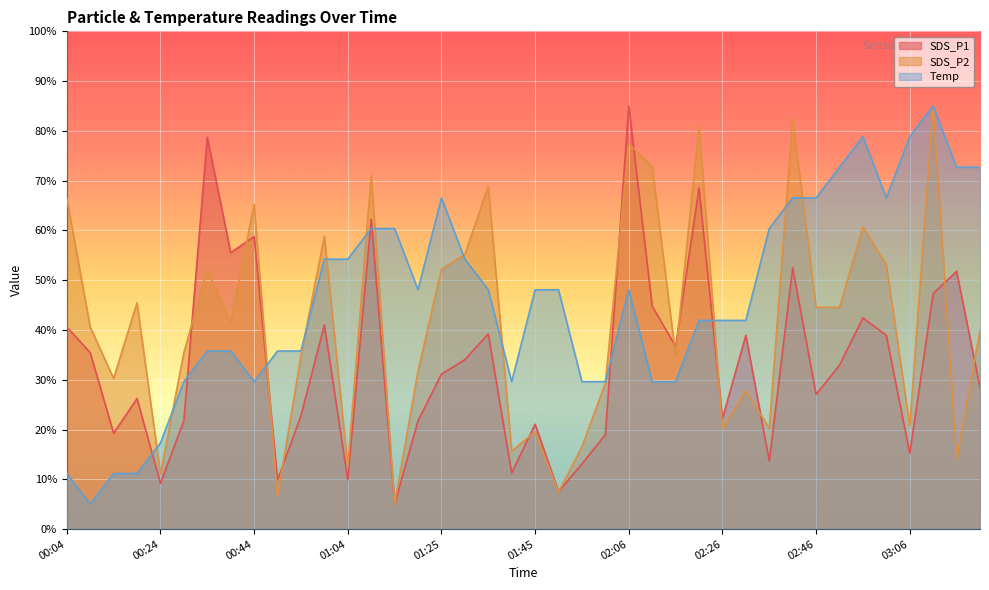

What is the approximate value of SDS_P2 at 02:26?

20.2